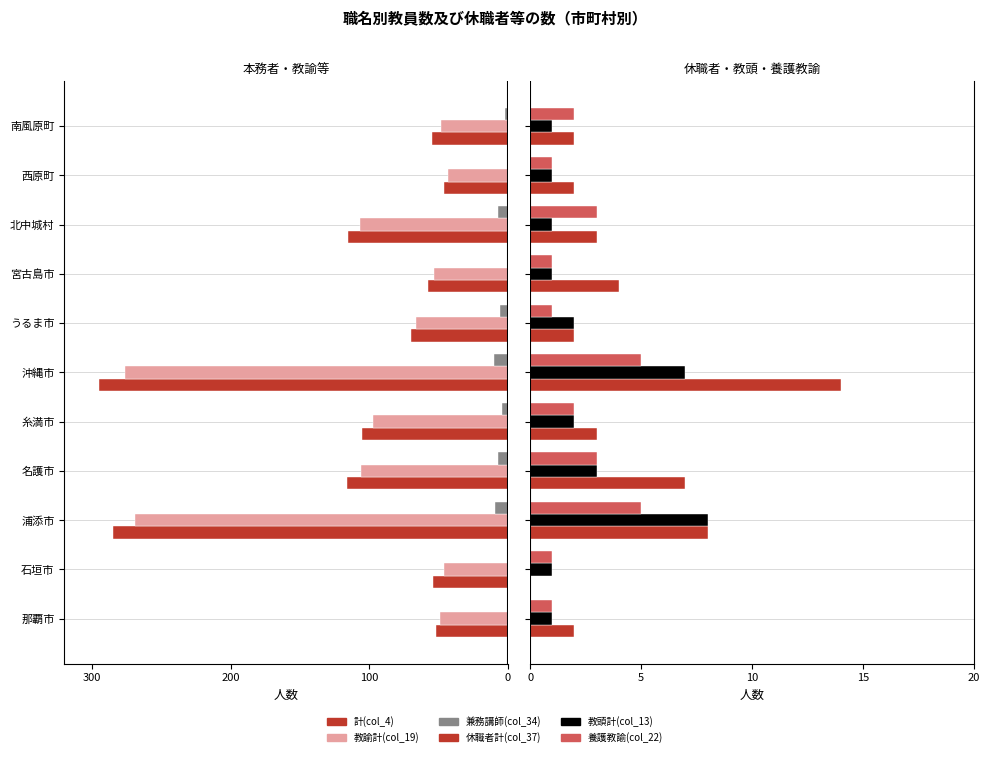

Are the bars grouped side by side (vs. stacked)?

Yes